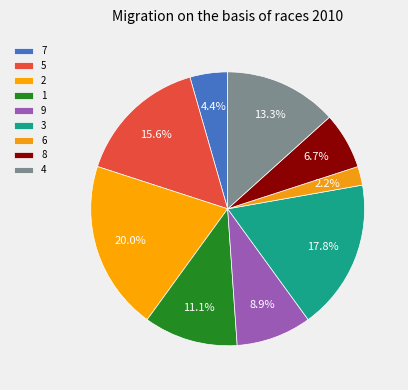

Which slice is the smallest?

6